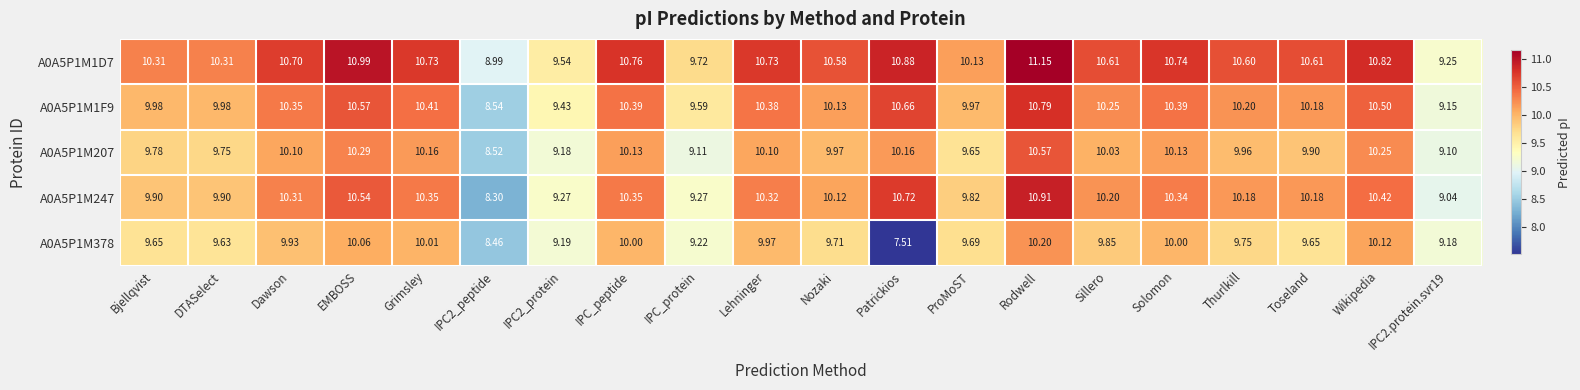

Which series has the widest spread of values?

A0A5P1M378